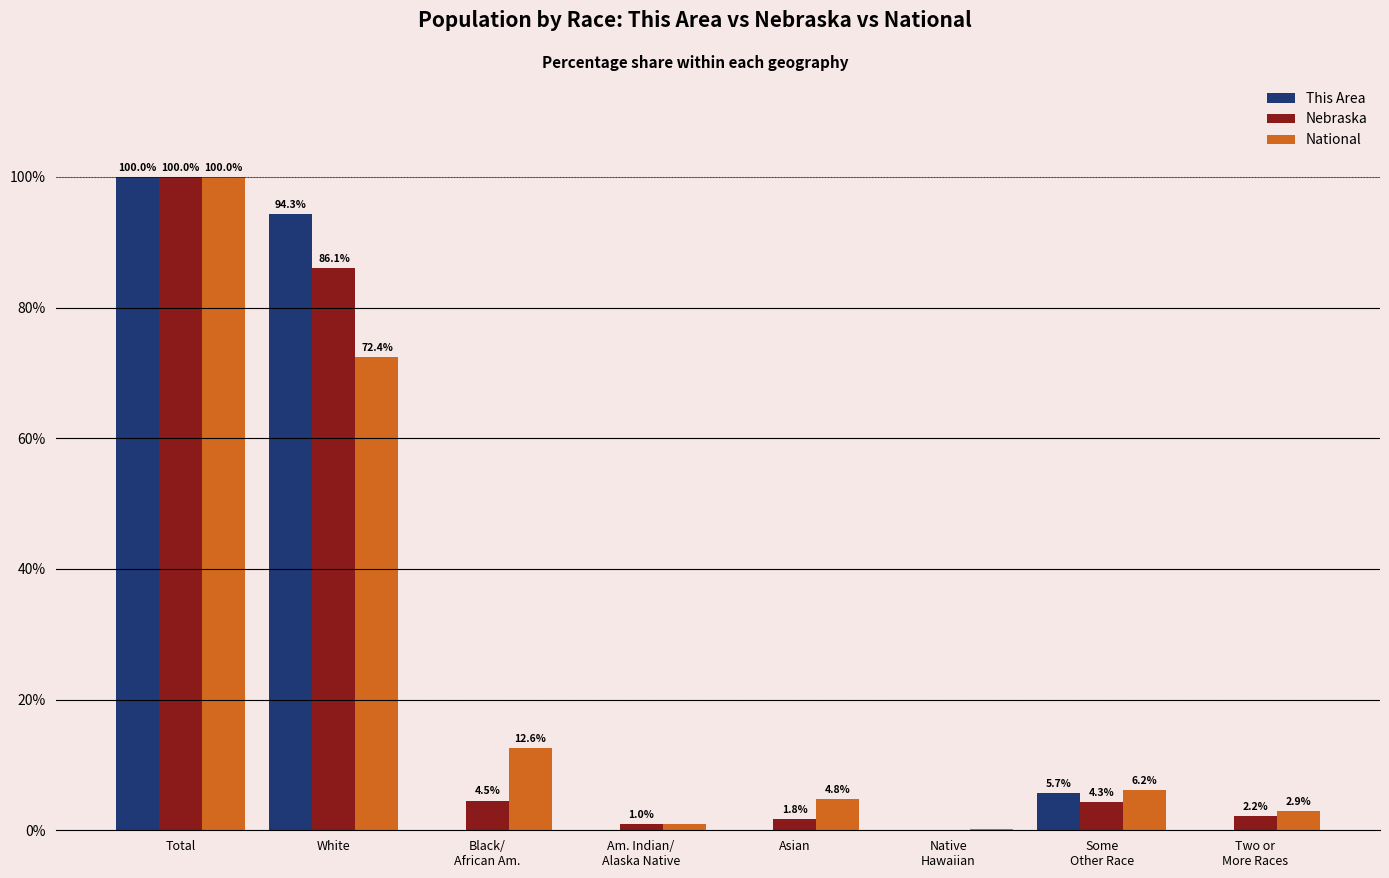

What is the total value across all series at Am. Indian/
Alaska Native?

2.0